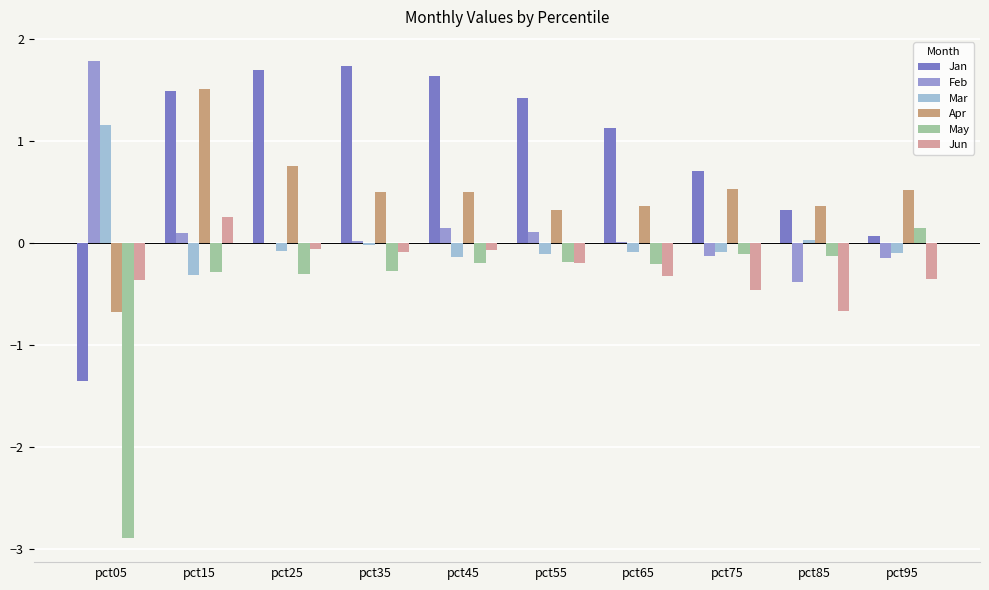

What is the difference between the May values at pct75 and pct35?

0.2